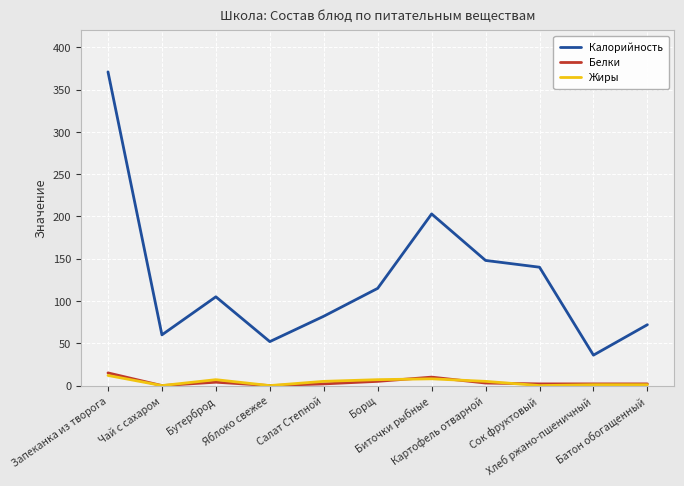

At which category is the sum across all series the highest?

Запеканка из творога